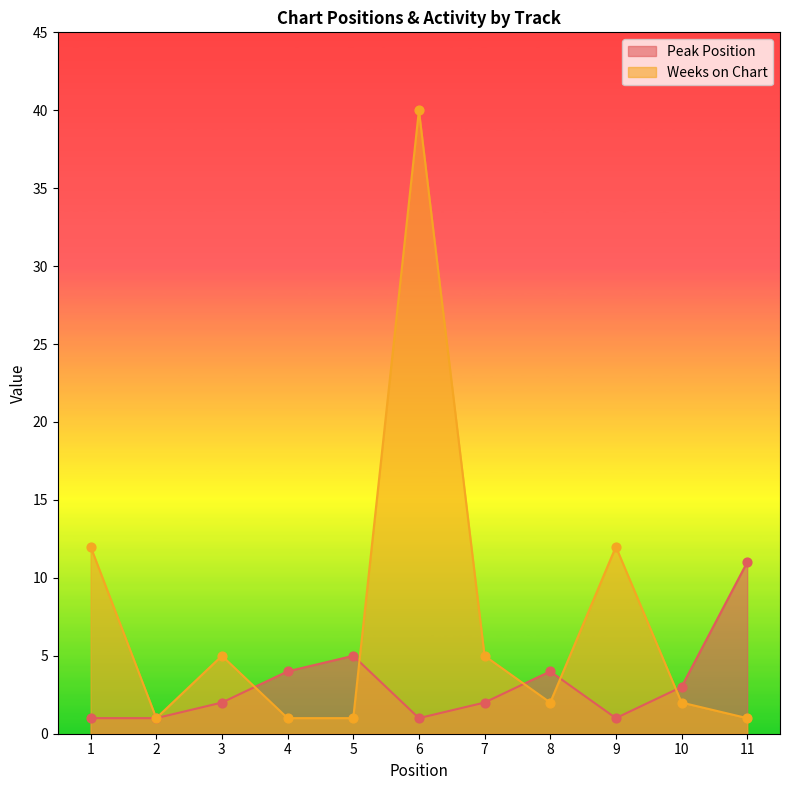

Is the value of Weeks on Chart at 7 greater than the value of Peak Position at 3?

Yes